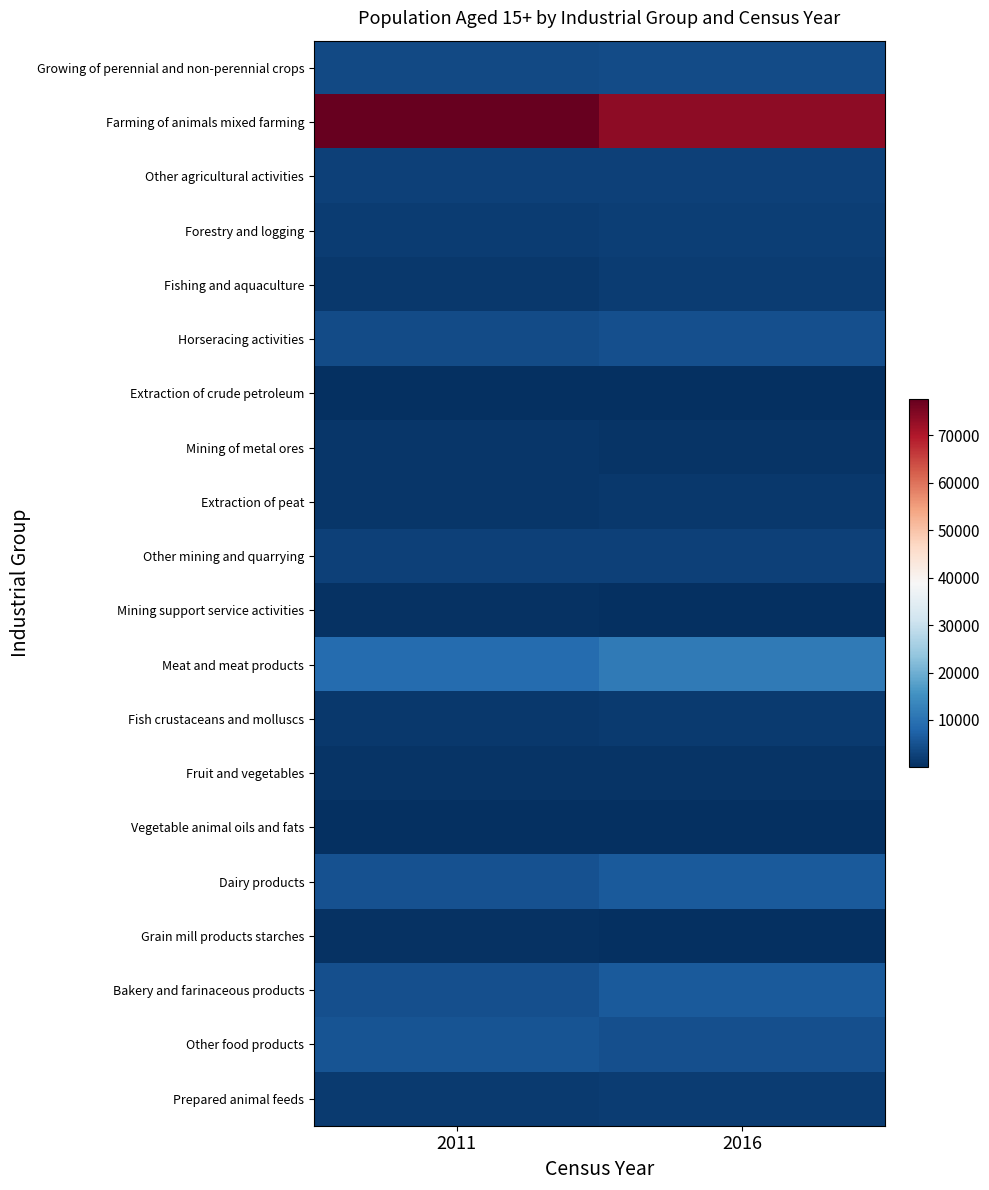

Rank the series by their maximum value, from lowest to highest.

Vegetable animal oils and fats, Extraction of crude petroleum, Mining support service activities, Grain mill products starches, Fruit and vegetables, Mining of metal ores, Extraction of peat, Fish crustaceans and molluscs, Prepared animal feeds, Fishing and aquaculture, Forestry and logging, Other agricultural activities, Other mining and quarrying, Growing of perennial and non-perennial crops, Horseracing activities, Other food products, Dairy products, Bakery and farinaceous products, Meat and meat products, Farming of animals mixed farming